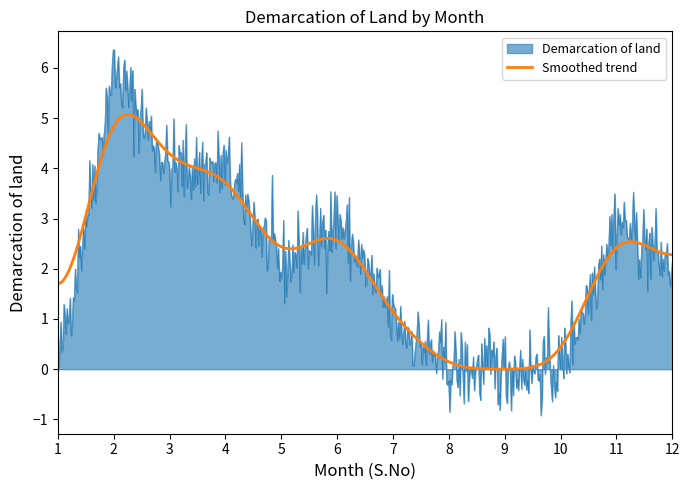

Which series has the widest spread of values?

Demarcation of land